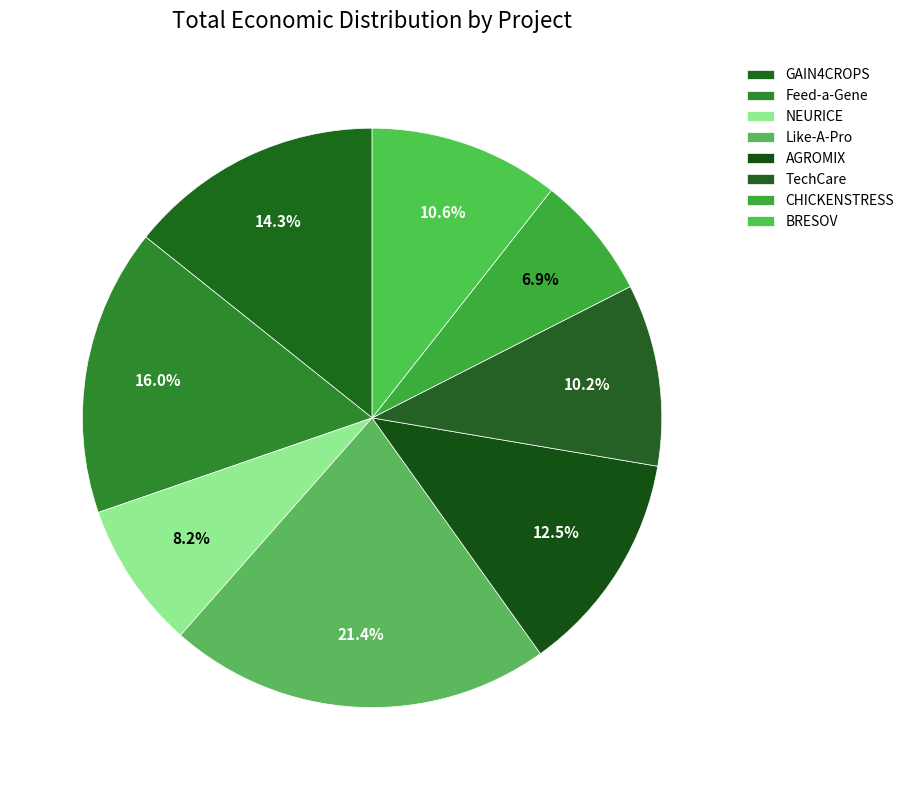

The NEURICE slice represents 1% of the pie. True or false?

False